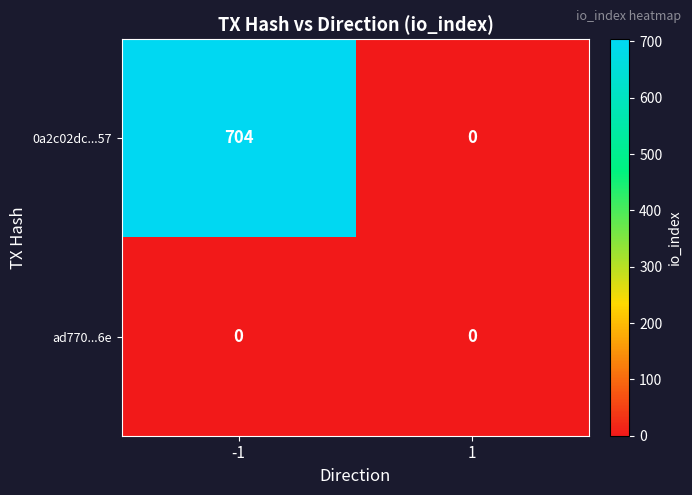

The ad770...6e series shows 0 at -1. True or false?

True